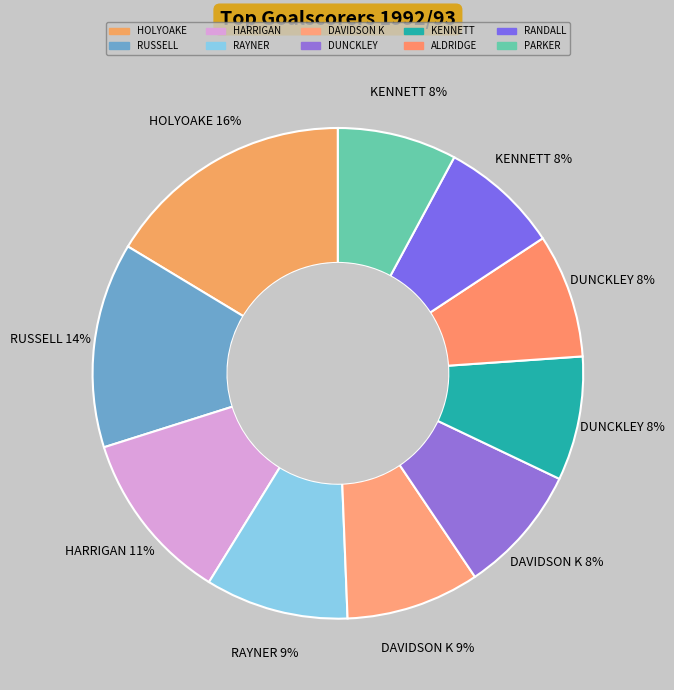

To the nearest percent, what is the difference between the RANDALL and HOLYOAKE slice percentages?

8%